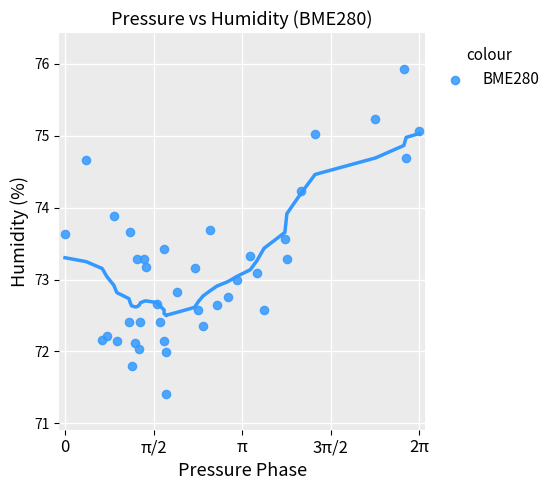

What is the range of Y values (max minus min)?

4.5